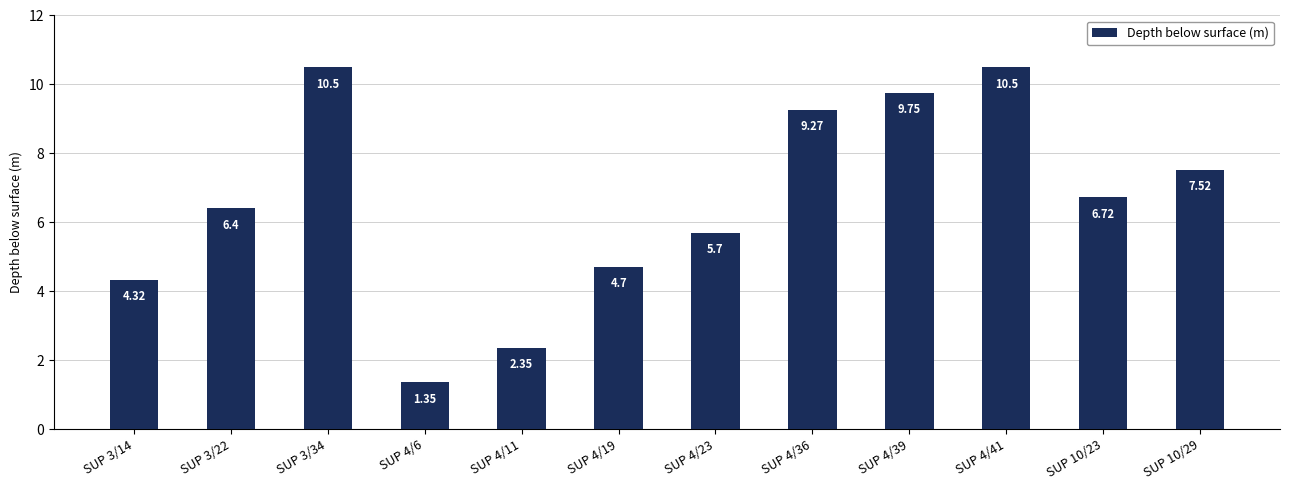

What is the difference between the maximum and second lowest values?

8.2